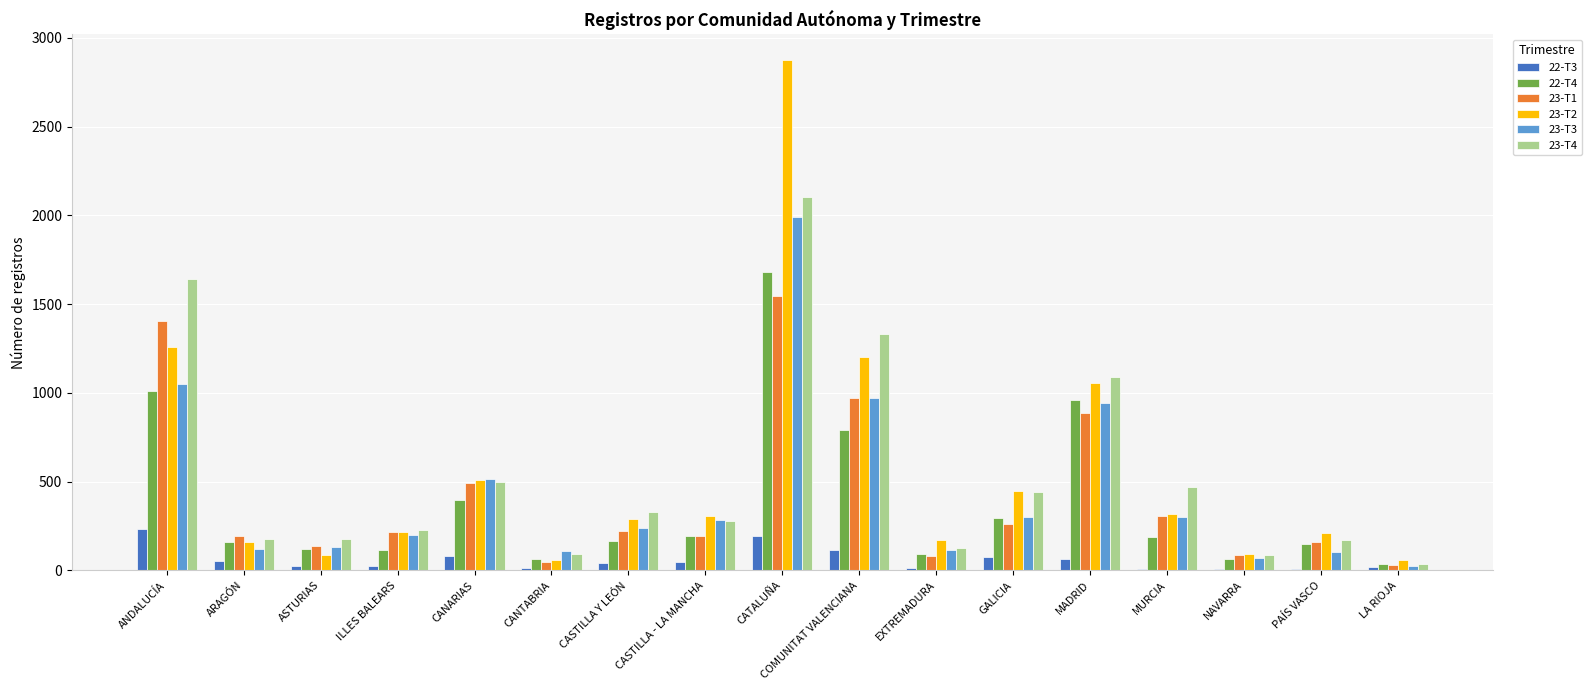

At which category is the sum across all series the highest?

CATALUÑA